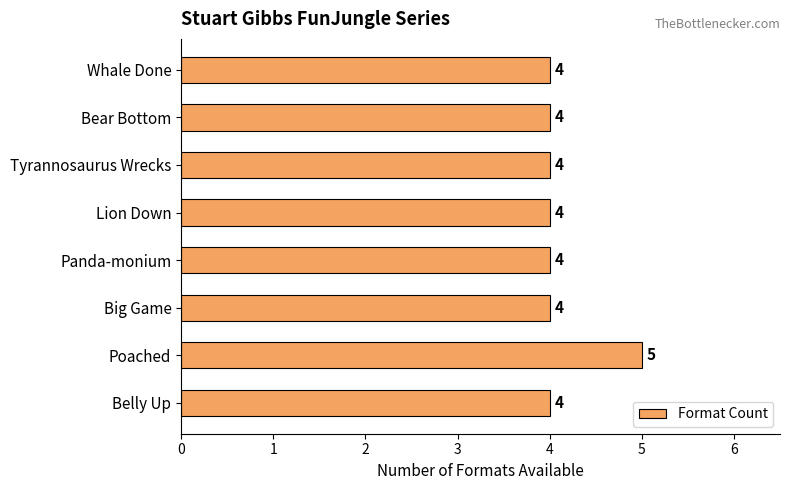

What is the minimum value shown in the chart?

4